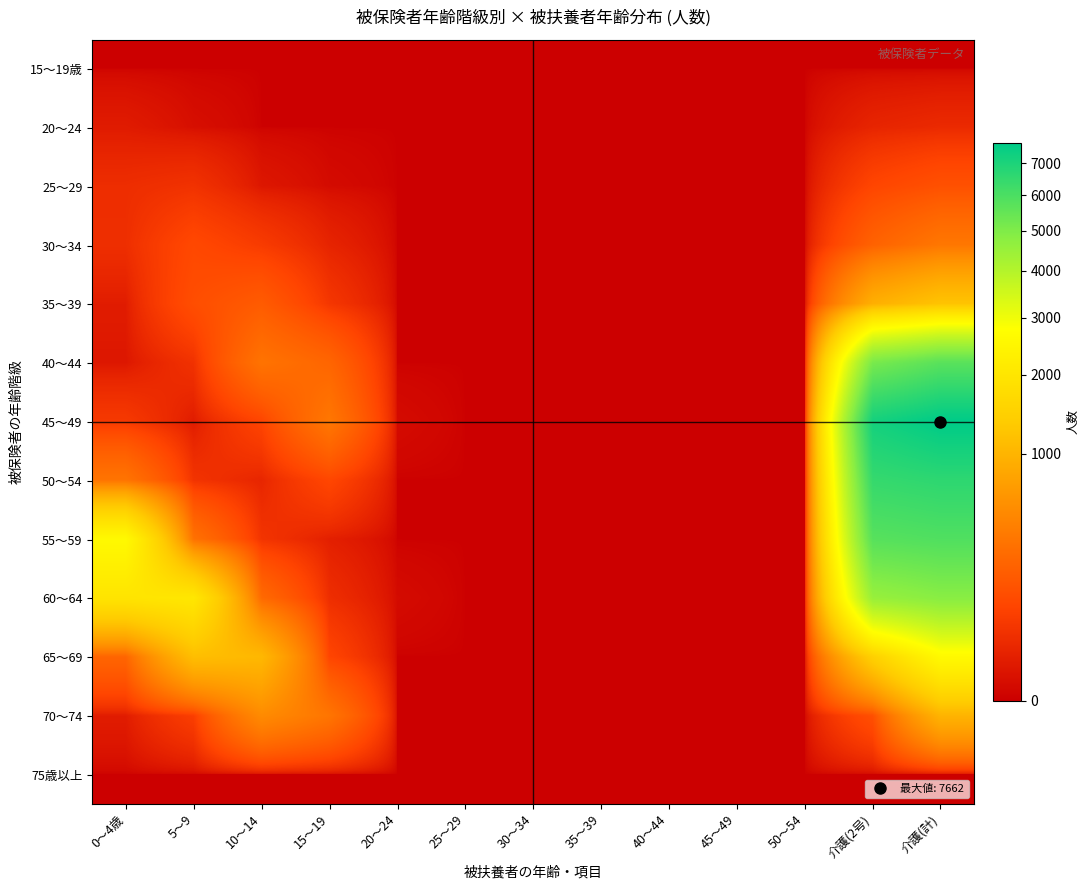

Which series has the largest total across all categories?

45～49